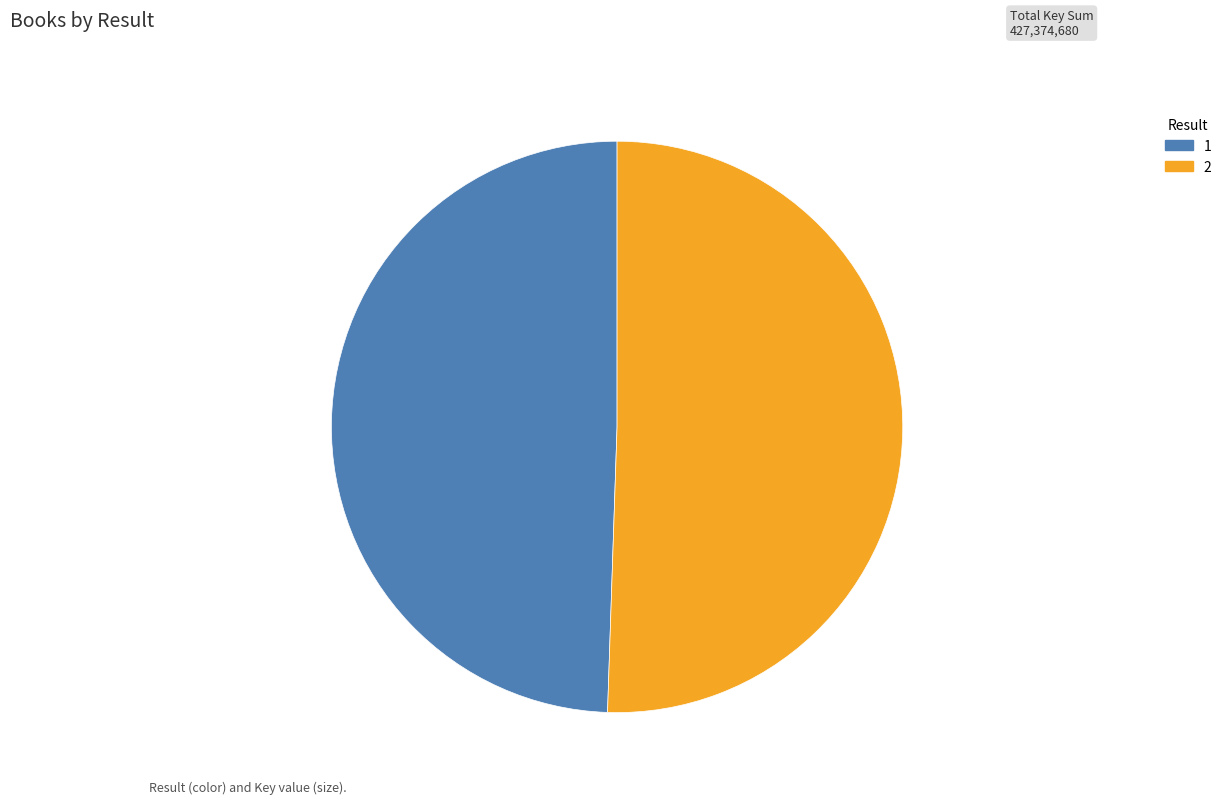

What is the largest slice in the pie chart?

2